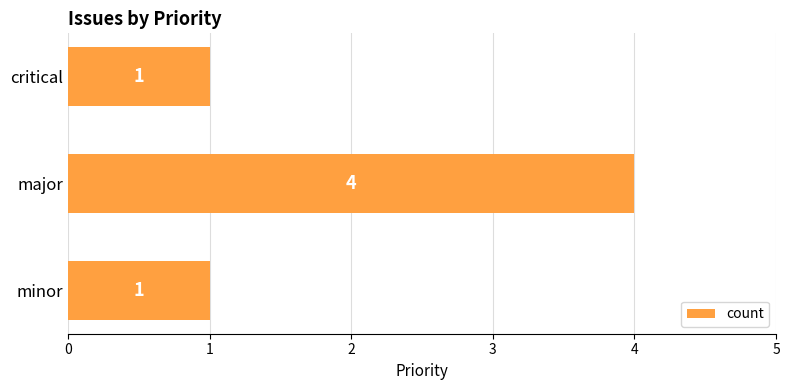

What is the approximate value at major?

4